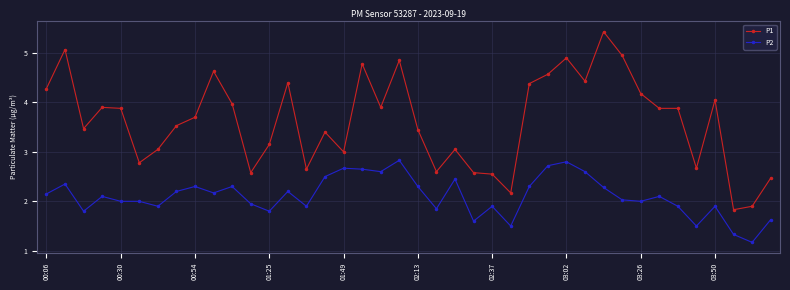

What is the value of the P2 point at the 40th from the left?

1.6